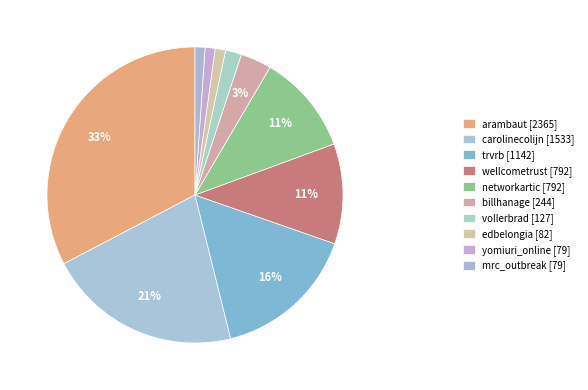

Count the number of slices in the pie.

10